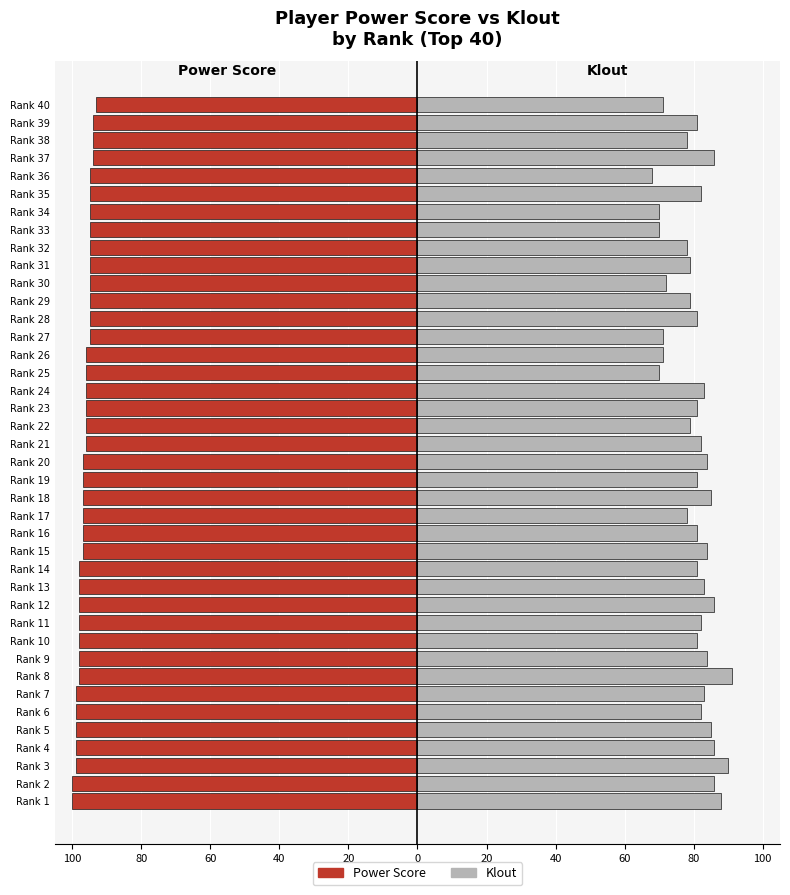

What is the sum of all Power Score values?

-3864